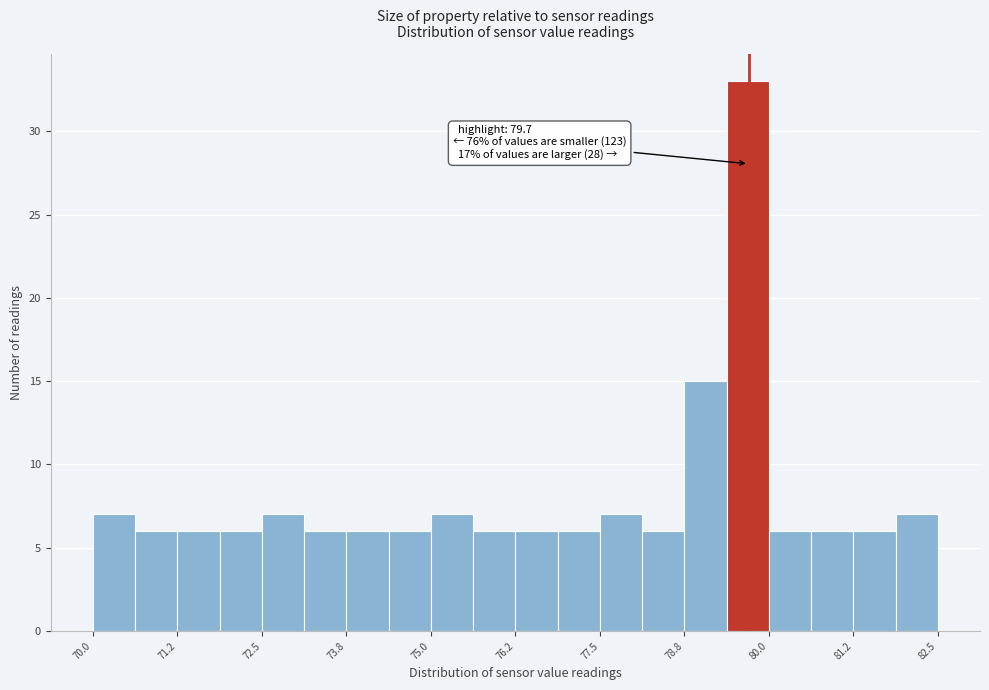

Around what value on the x-axis is the tallest bar? Give the approximate position of its centre, as read against the axis.

79.6